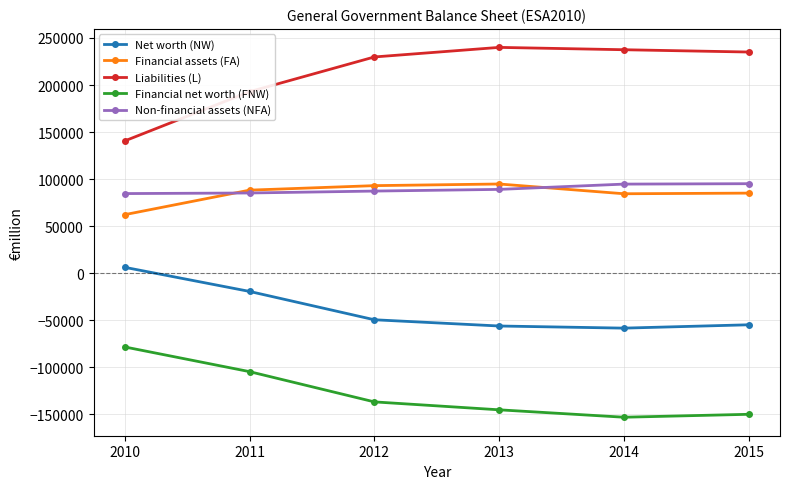

Read the Financial net worth (FNW) value at 2013.

-145200